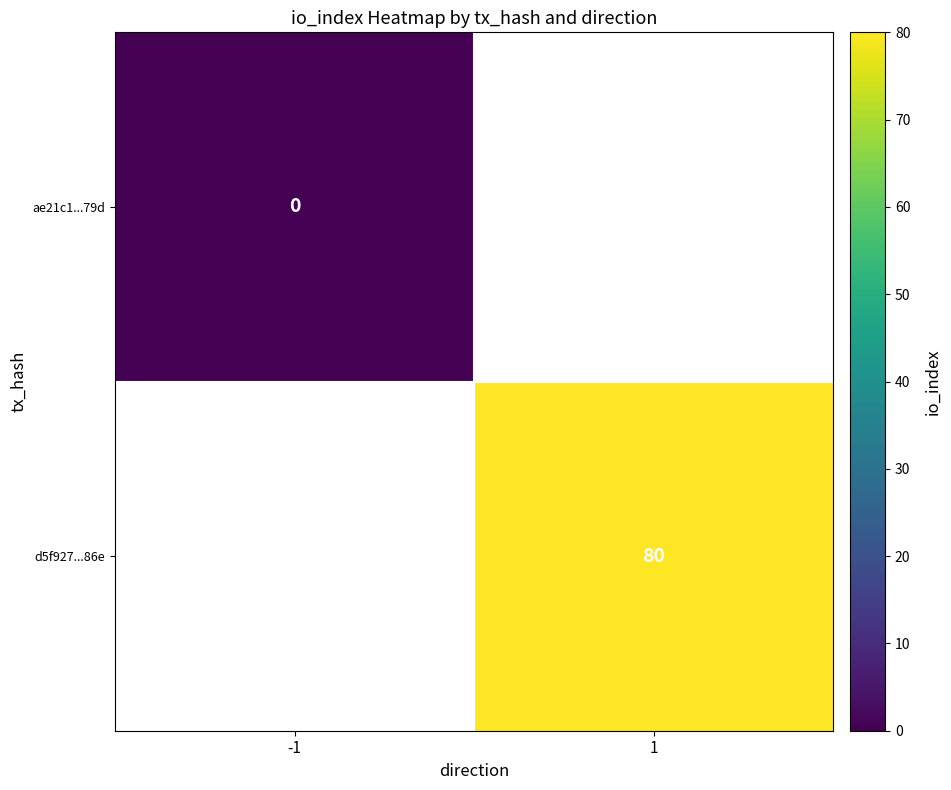

The value of d5f927...86e at 1 is 80. True or false?

True